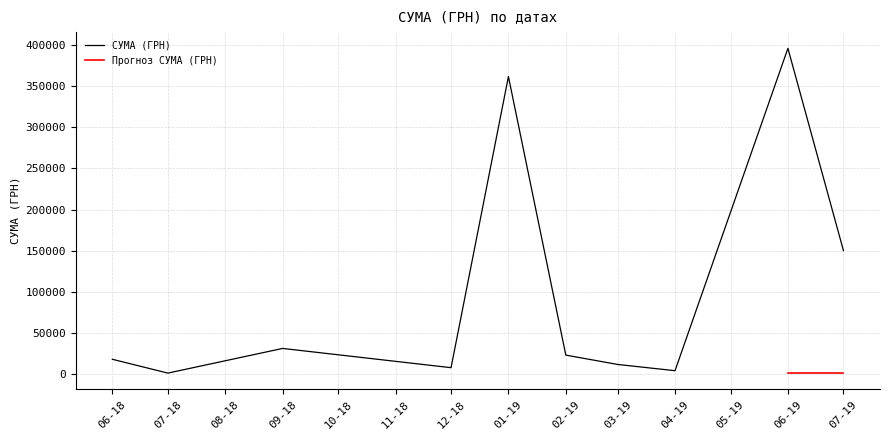

Where is СУМА (ГРН) nearest to the value 198639?

07-19